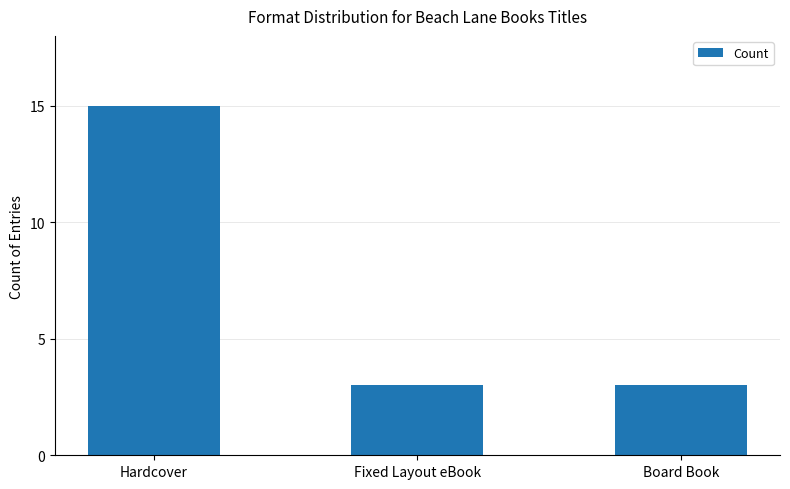

What is the difference between the values at Board Book and Hardcover?

12